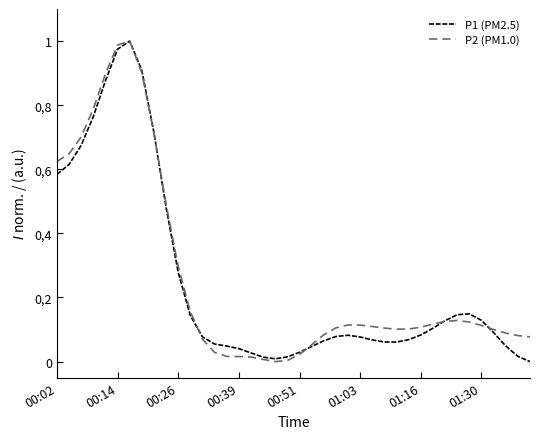

Reading left to right, transcribe all the data shown in this chart.

P1 (PM2.5): 0.6	0.6	0.7	0.8	0.9	1.0	1.0	0.9	0.7	0.5	0.3	0.1	0.1	0.1	0.0	0.0	0.0	0.0	0.0	0.0	0.0	0.0	0.1	0.1	0.1	0.1	0.1	0.1	0.1	0.1	0.1	0.1	0.1	0.1	0.1	0.1	0.1	0.0	0.0	0.0
P2 (PM1.0): 0.6	0.6	0.7	0.8	0.9	1.0	1.0	0.9	0.7	0.5	0.3	0.2	0.1	0.0	0.0	0.0	0.0	0.0	0.0	0.0	0.0	0.1	0.1	0.1	0.1	0.1	0.1	0.1	0.1	0.1	0.1	0.1	0.1	0.1	0.1	0.1	0.1	0.1	0.1	0.1